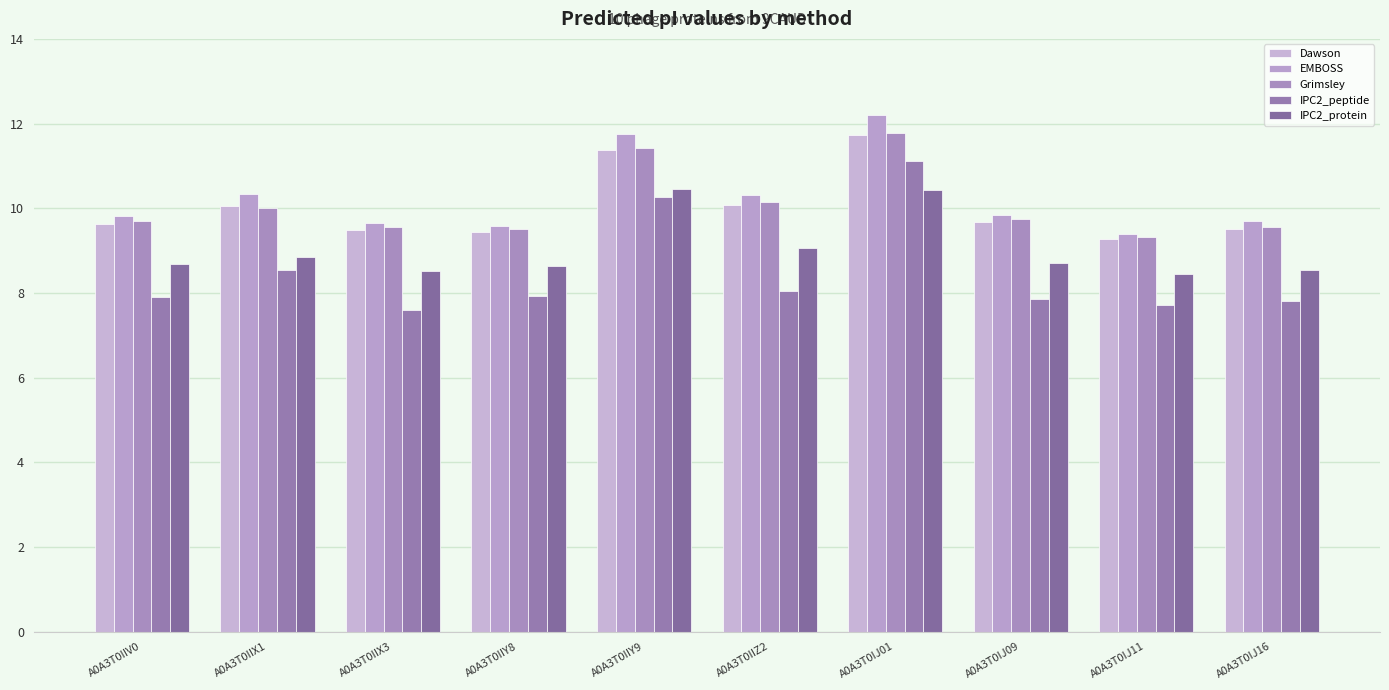

The value of Dawson at A0A3T0IIZ2 is 10.1. True or false?

True